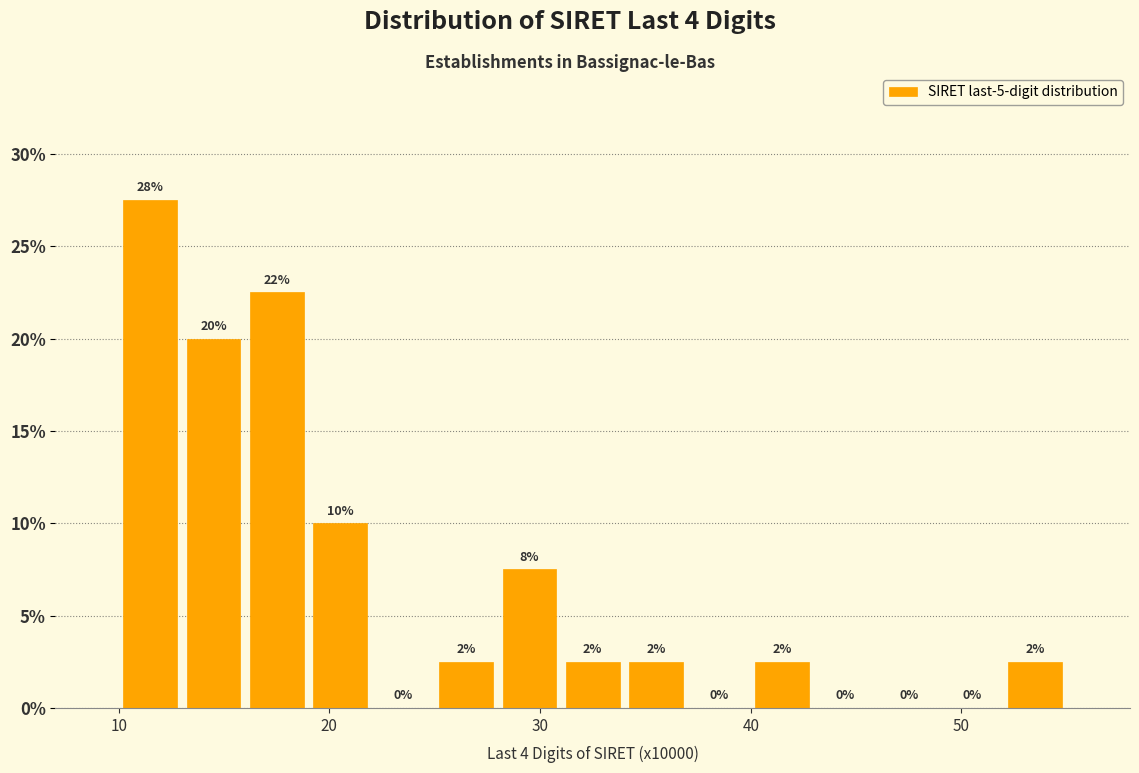

Around what value on the x-axis is the tallest bar? Give the approximate position of its centre, as read against the axis.

12